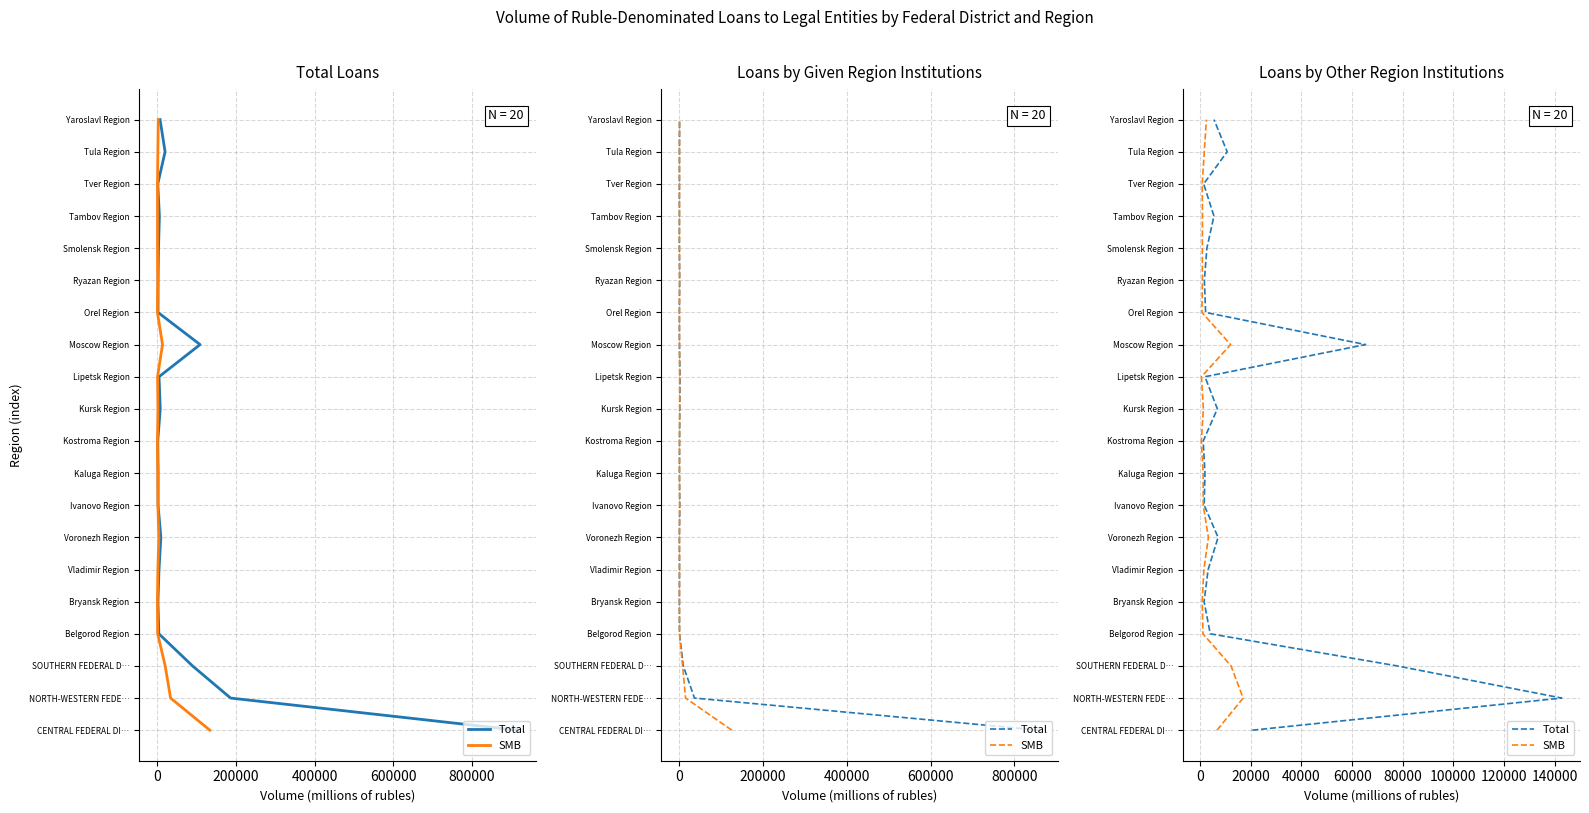

Is the value of Total at 17 greater than the value of SMB at 10?

Yes